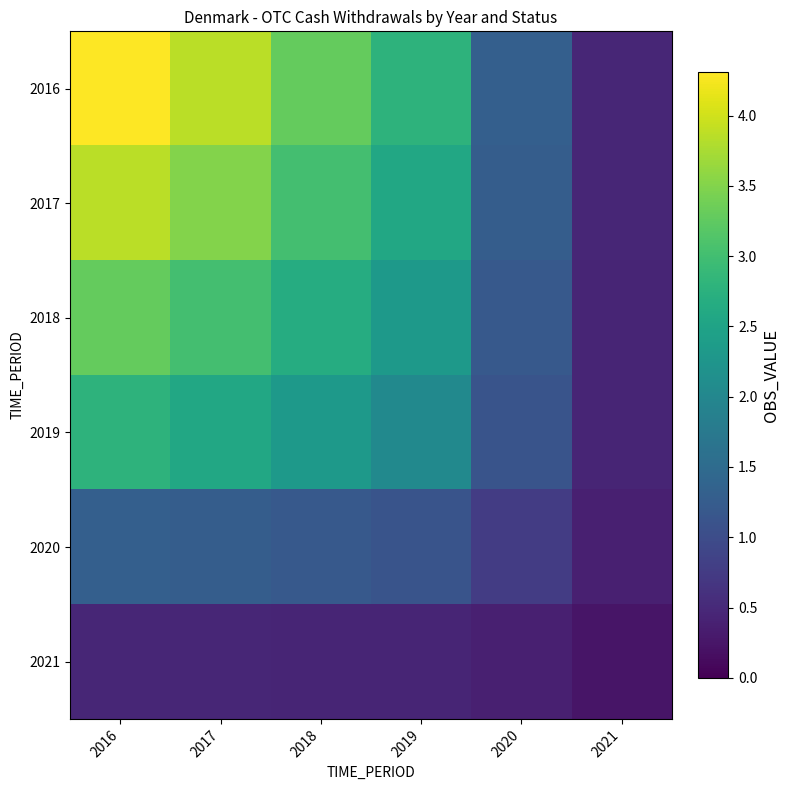

Reading left to right, transcribe all the data shown in this chart.

2016: 2016=4.3	2017=3.9	2018=3.3	2019=2.8	2020=1.3	2021=0.5
2017: 2016=3.9	2017=3.5	2018=3.0	2019=2.6	2020=1.3	2021=0.5
2018: 2016=3.3	2017=3.0	2018=2.7	2019=2.3	2020=1.2	2021=0.4
2019: 2016=2.8	2017=2.6	2018=2.3	2019=2.1	2020=1.1	2021=0.4
2020: 2016=1.3	2017=1.3	2018=1.2	2019=1.1	2020=0.8	2021=0.4
2021: 2016=0.5	2017=0.5	2018=0.4	2019=0.4	2020=0.4	2021=0.2